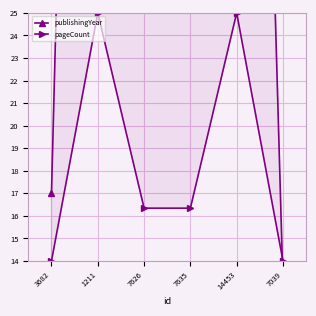

How many lines are shown in the chart?

2